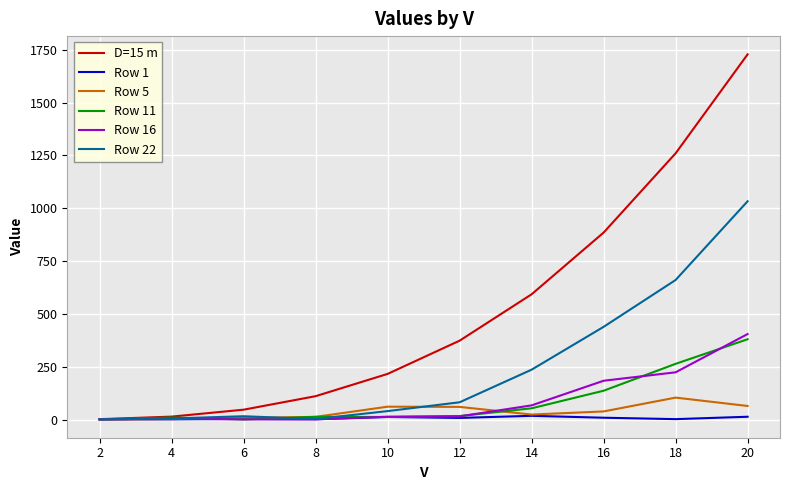

Which series has the largest total across all categories?

D=15 m